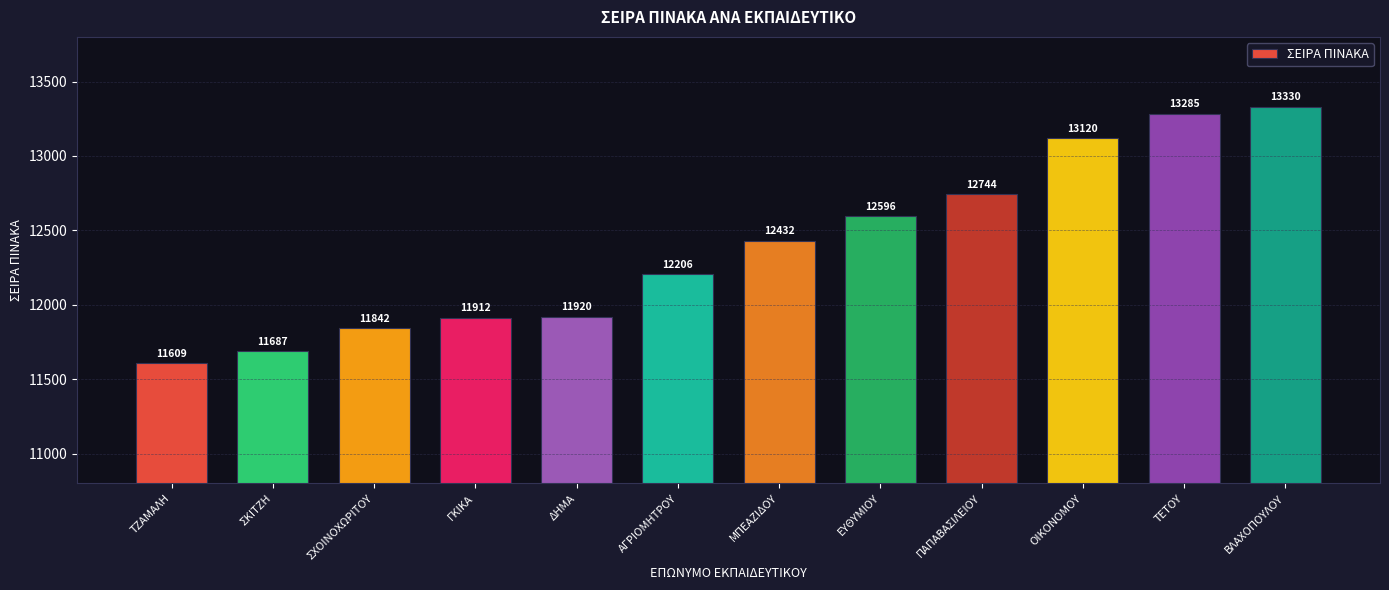

What is the change in value from ΤΖΑΜΑΛΗ to ΓΚΙΚΑ?

+303